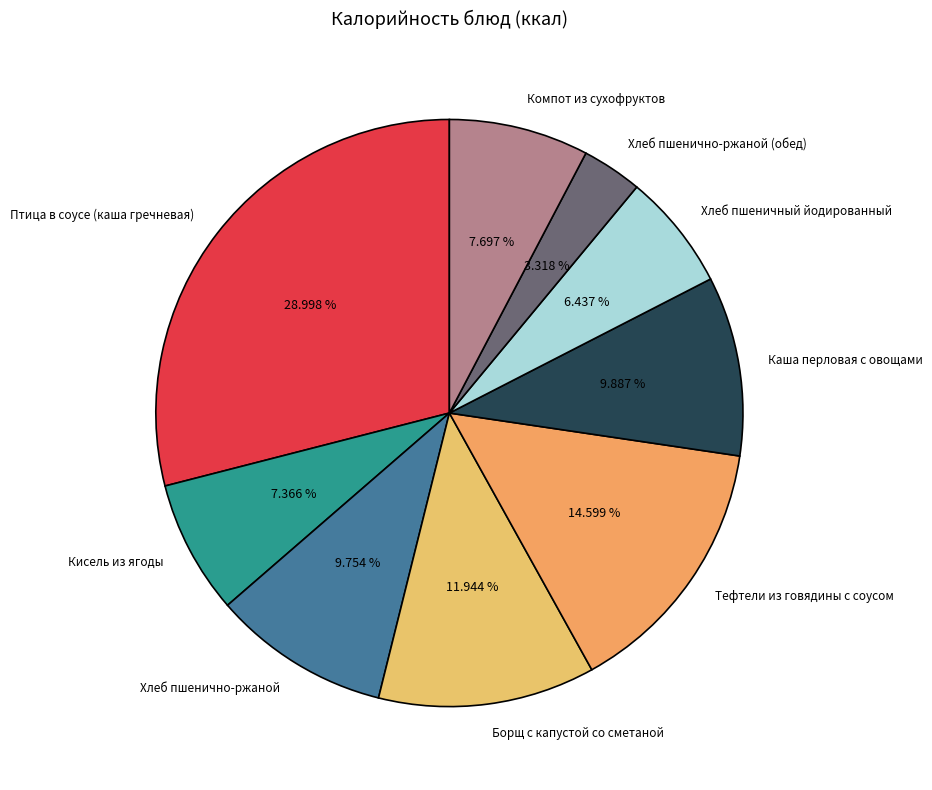

To the nearest percent, what is the difference between the largest and smallest slice percentages?

26%